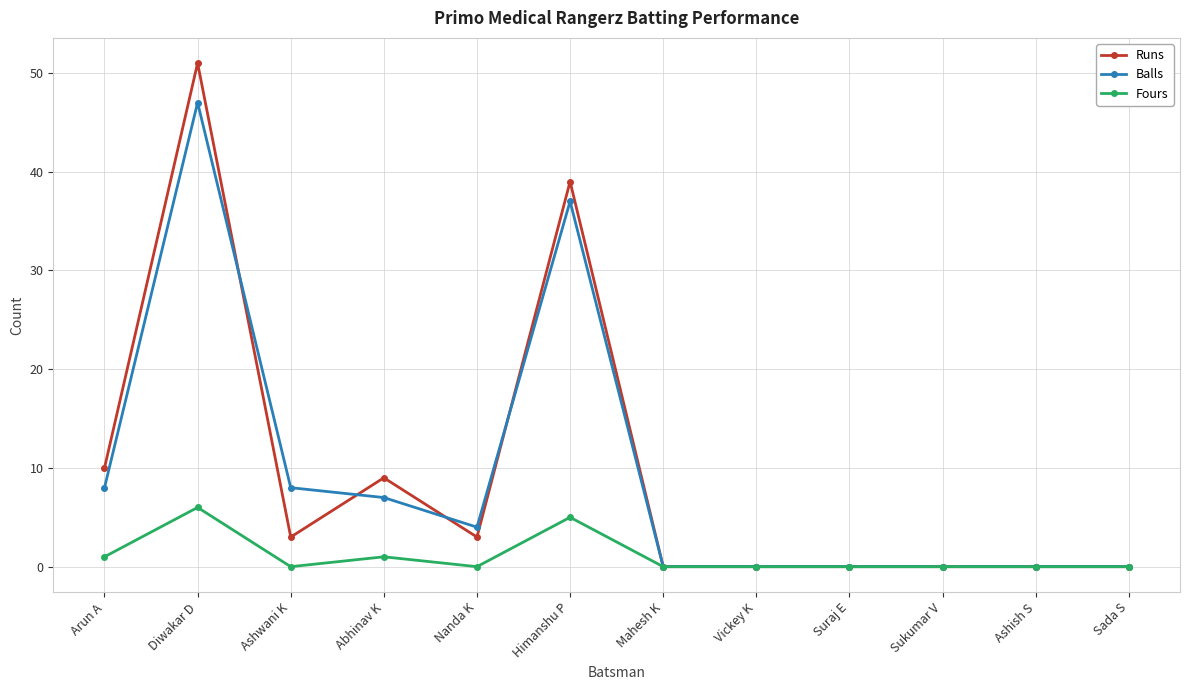

True or false: Balls has a value of 20 at Diwakar D.

False